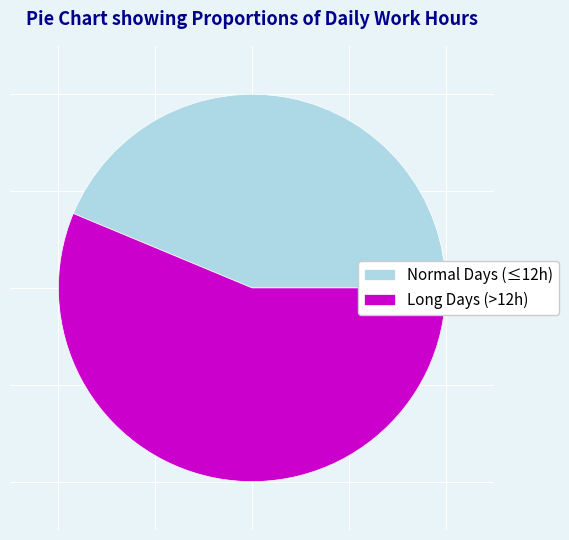

Does Long Days (>12h) account for over 50% of the chart?

Yes